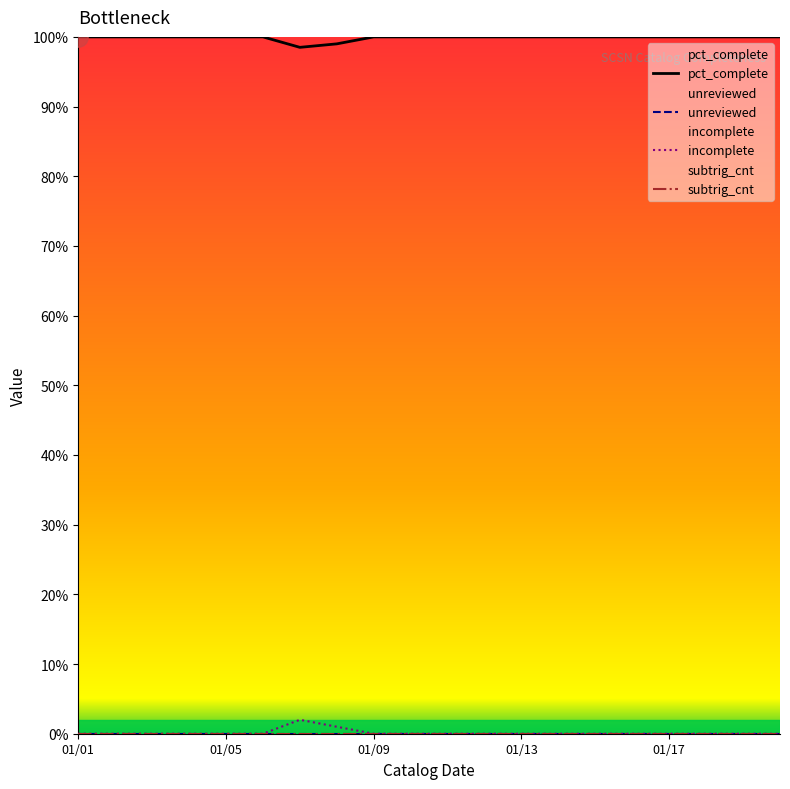

At how many categories does at least one series exceed 56?

20